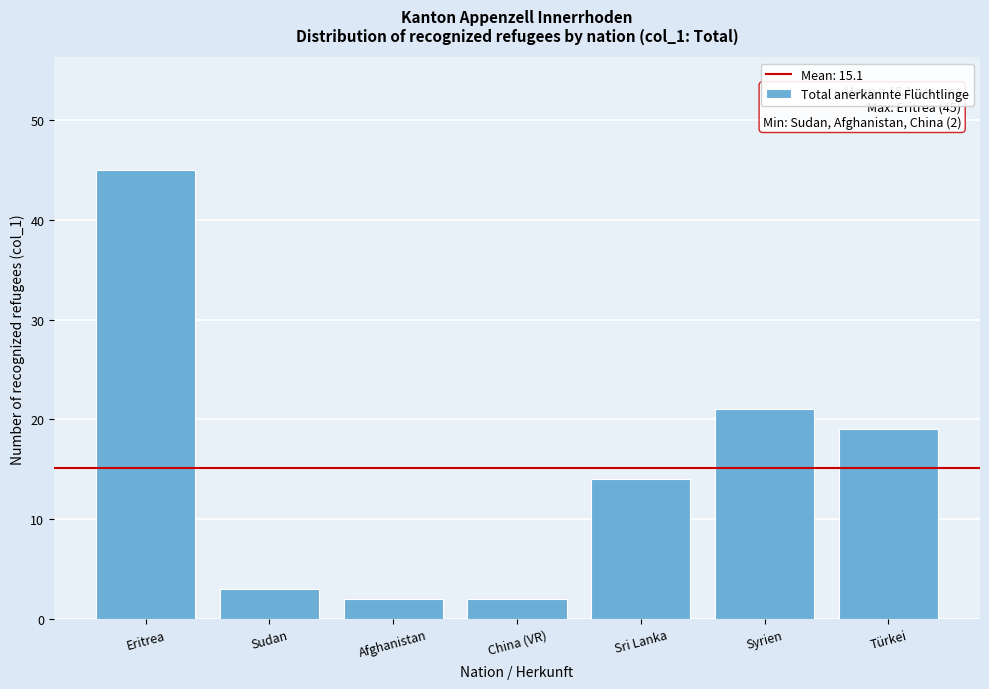

Reading right to left, transcribe all the data shown in this chart.

19	21	14	2	2	3	45